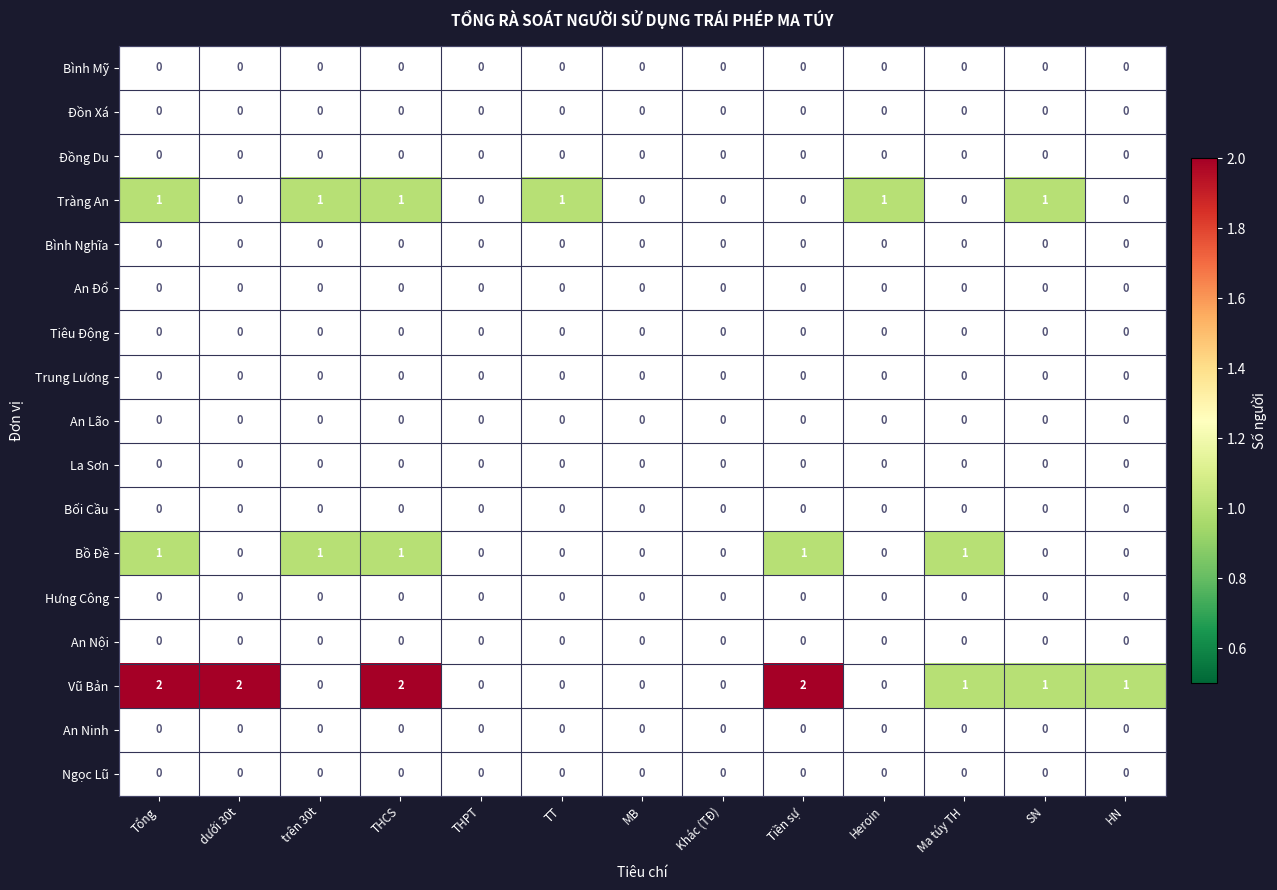

True or false: Ngọc Lũ has a value of 0 at dưới 30t.

True